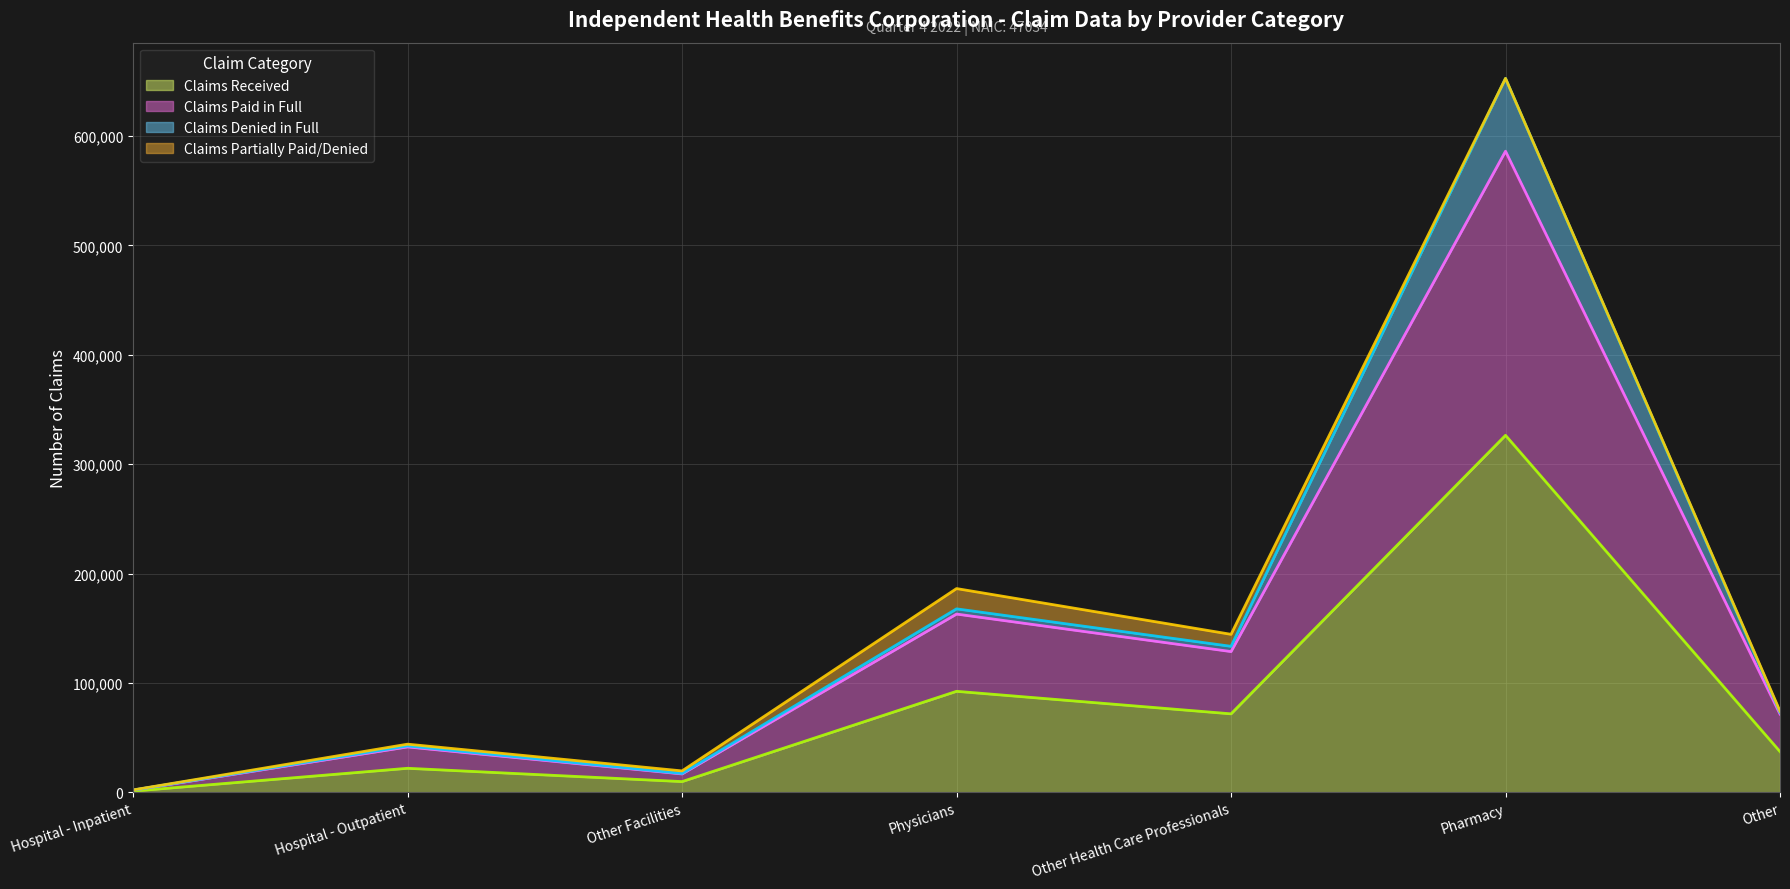

At which category is the sum across all series the highest?

Pharmacy